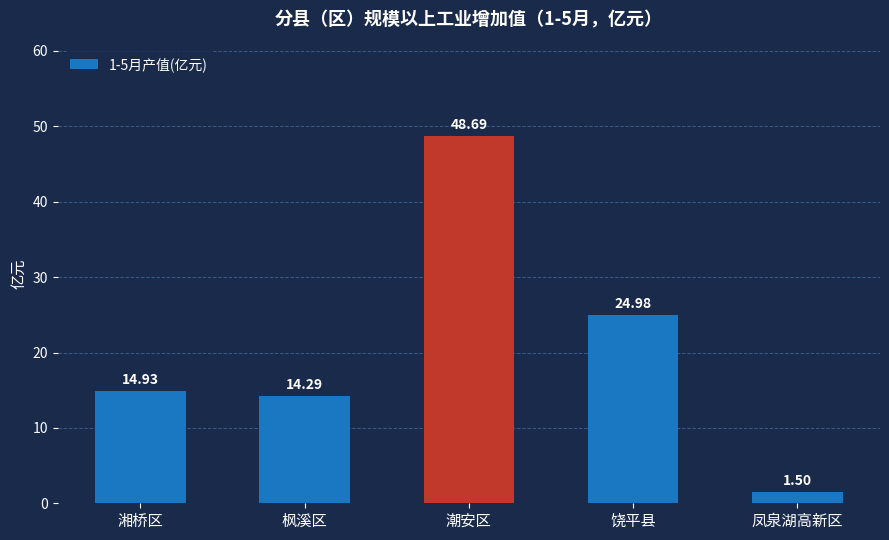

Are the bars grouped side by side (vs. stacked)?

No